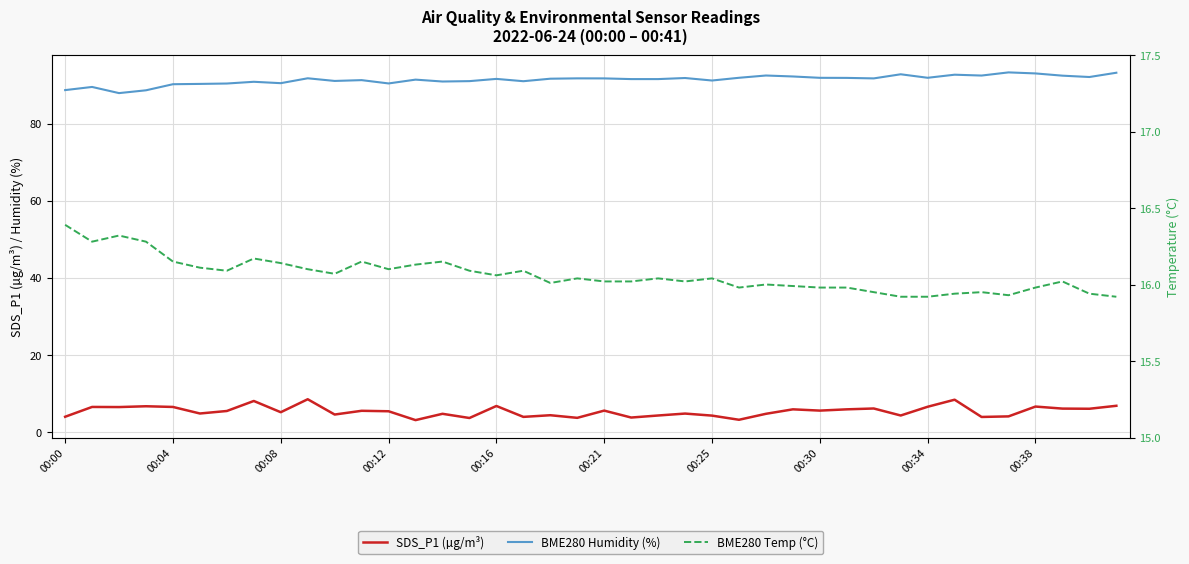

Which series changed the most between 22 and 23?

SDS_P1 (µg/m³)